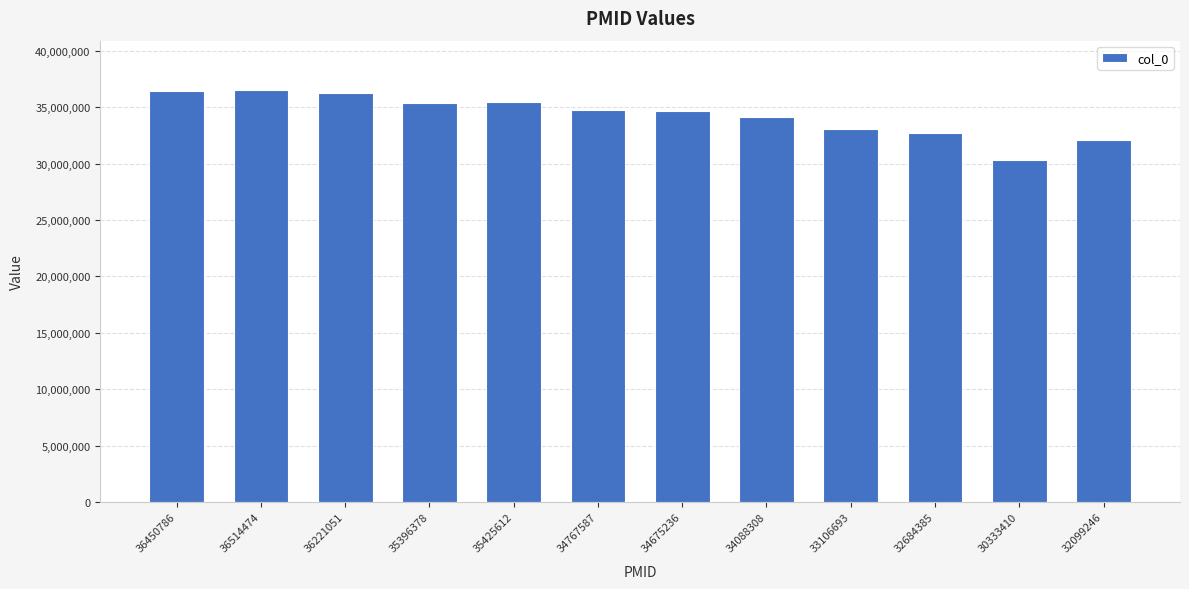

Is it true that the value at 34675236 is 34675236?

True